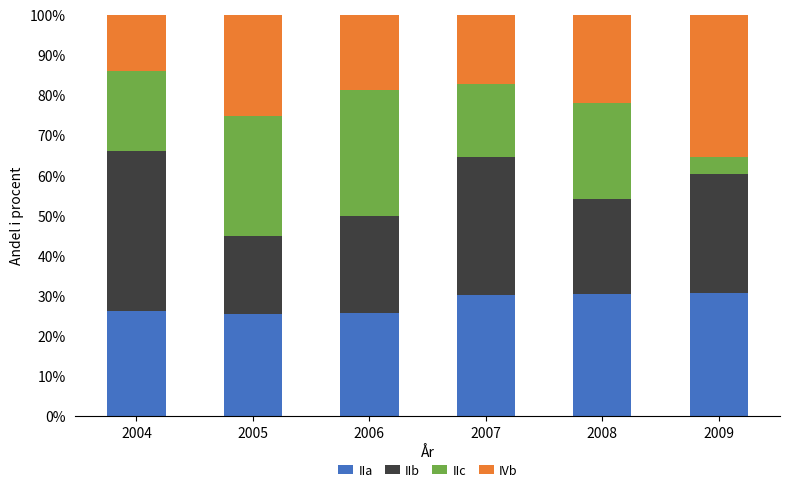

What are all the series names shown in the legend?

IIa, IIb, IIc, IVb